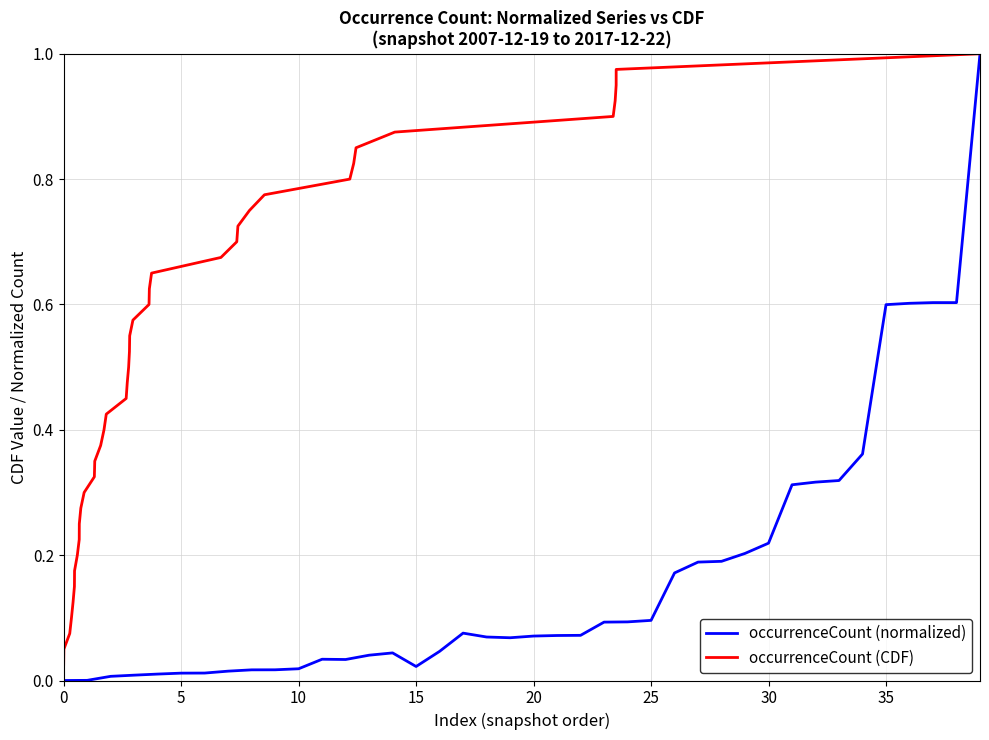

Reading left to right, list all the values displayed in this chart.

occurrenceCount (normalized): 0.0	0.0	0.0	0.0	0.0	0.0	0.0	0.0	0.0	0.0	0.0	0.0	0.0	0.0	0.0	0.0	0.0	0.1	0.1	0.1	0.1	0.1	0.1	0.1	0.1	0.1	0.2	0.2	0.2	0.2	0.2	0.3	0.3	0.3	0.4	0.6	0.6	0.6	0.6	1.0
occurrenceCount (CDF): 0.0	0.1	0.1	0.1	0.1	0.1	0.2	0.2	0.2	0.2	0.3	0.3	0.3	0.3	0.4	0.4	0.4	0.5	0.5	0.5	0.5	0.6	0.6	0.6	0.6	0.7	0.7	0.7	0.7	0.8	0.8	0.8	0.8	0.8	0.9	0.9	0.9	0.9	1.0	1.0